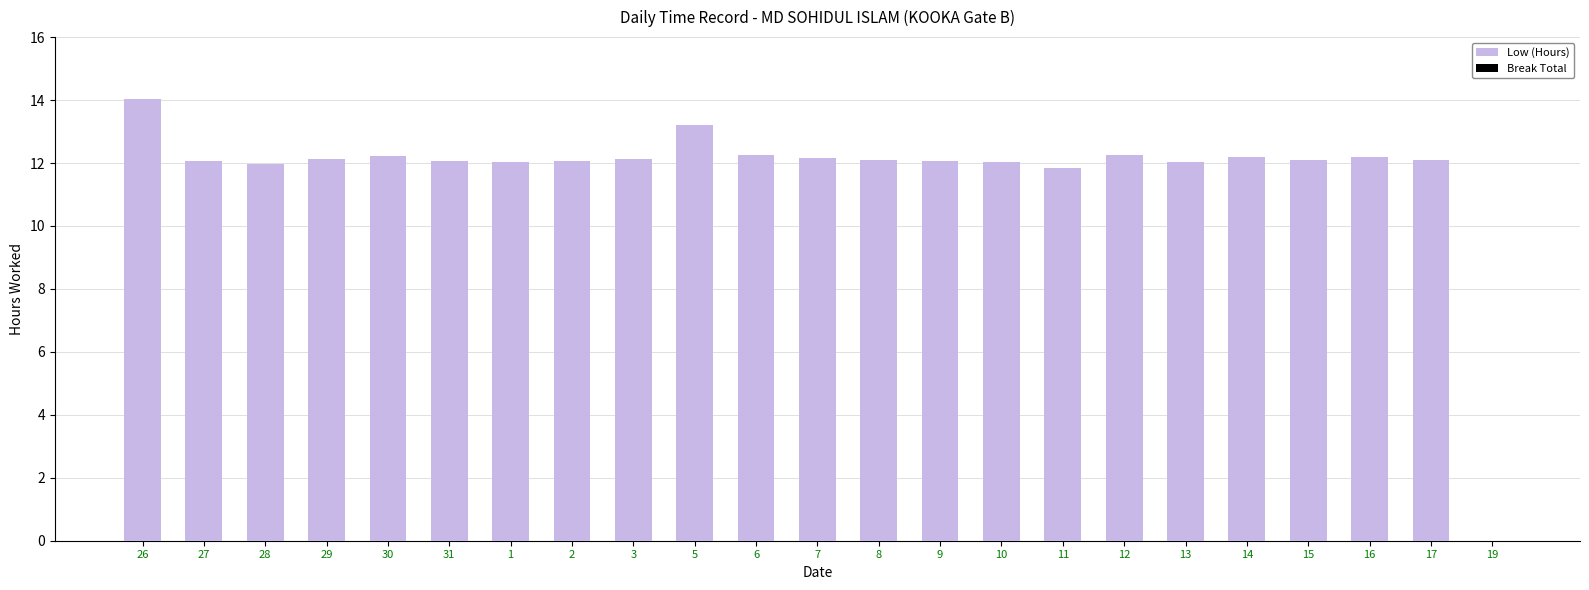

What is the approximate value at 31?

12.1